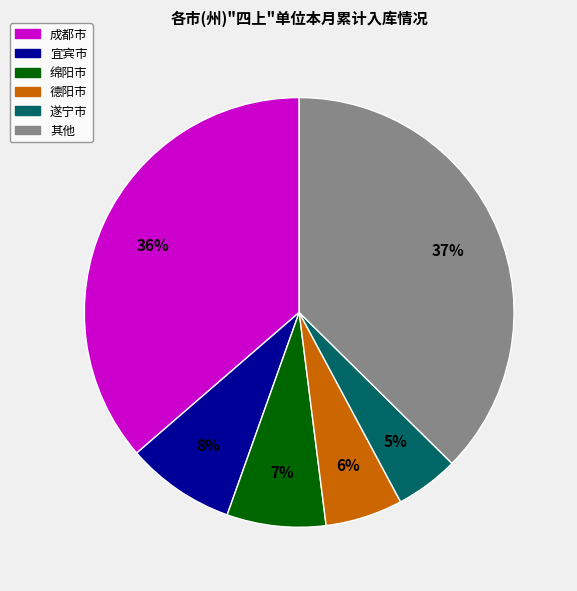

Rank the categories by value from lowest to highest.

遂宁市, 德阳市, 绵阳市, 宜宾市, 成都市, 其他